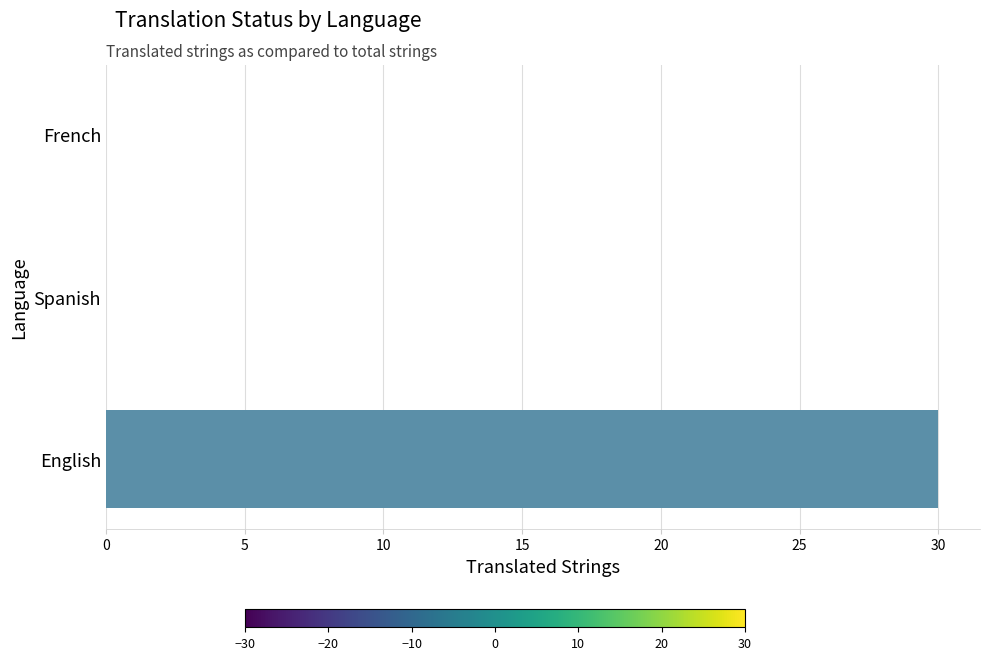

The chart shows a value of 0 at French. True or false?

True